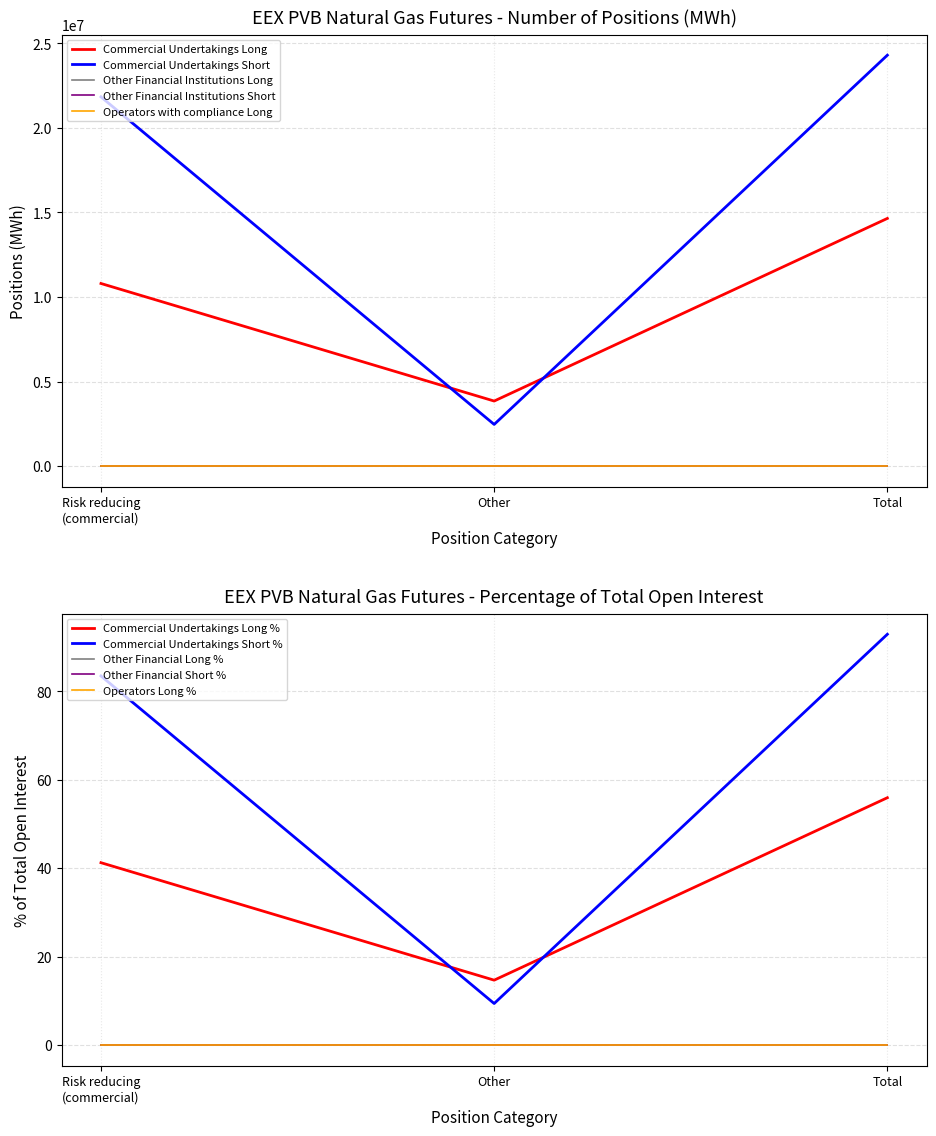

List the series in order of their peak value, lowest first.

Other Financial Institutions Long, Other Financial Institutions Short, Operators with compliance Long, Commercial Undertakings Long, Commercial Undertakings Short